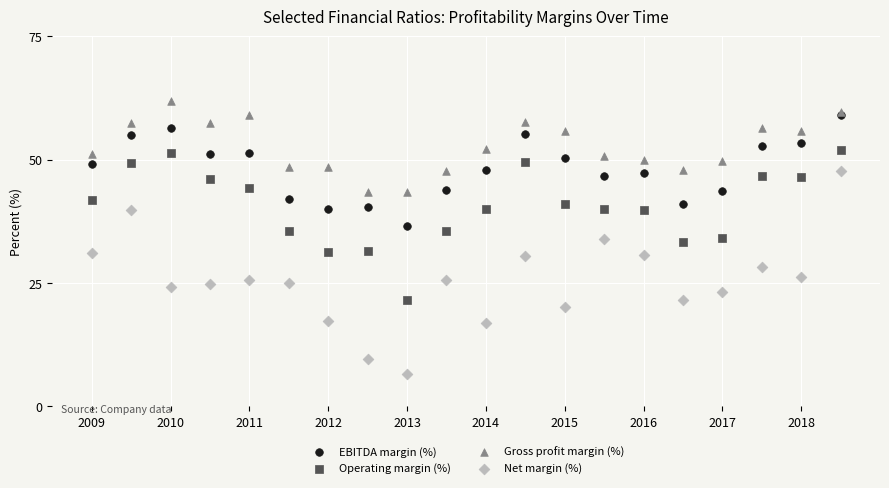

Which series has the widest spread of Y values?

Net margin (%)